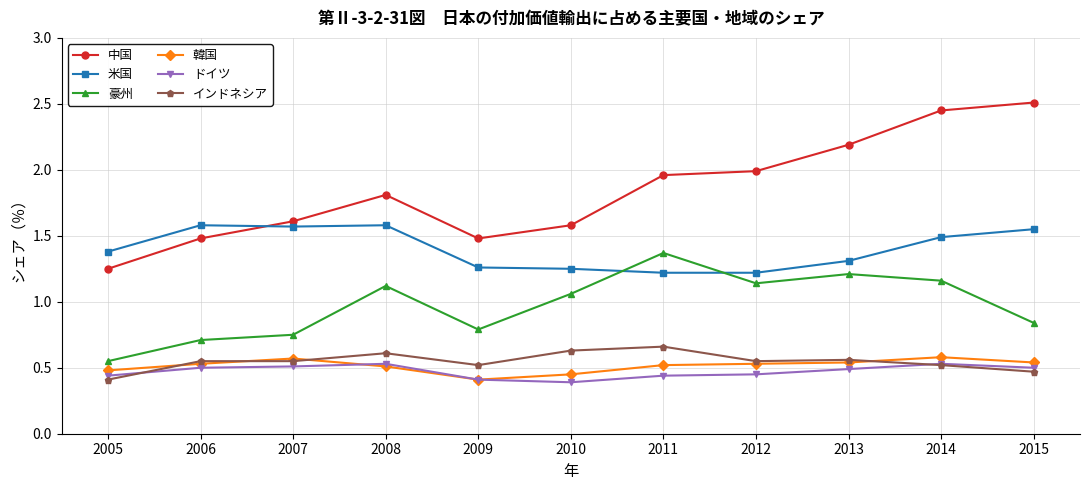

How many ドイツ values are between 0 and 1?

11